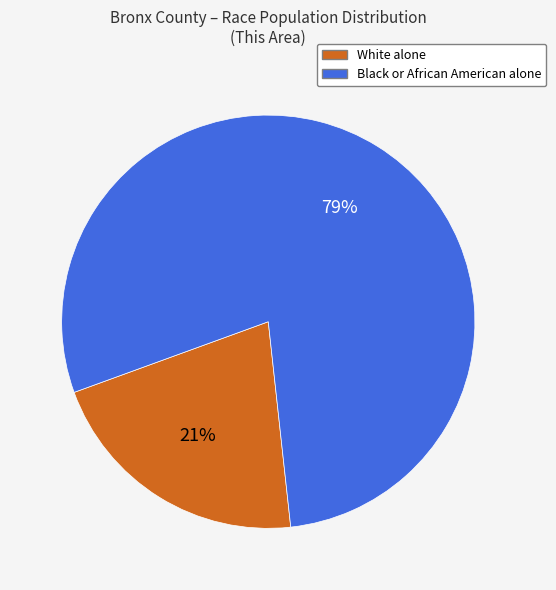

Does any single category account for the majority?

Yes